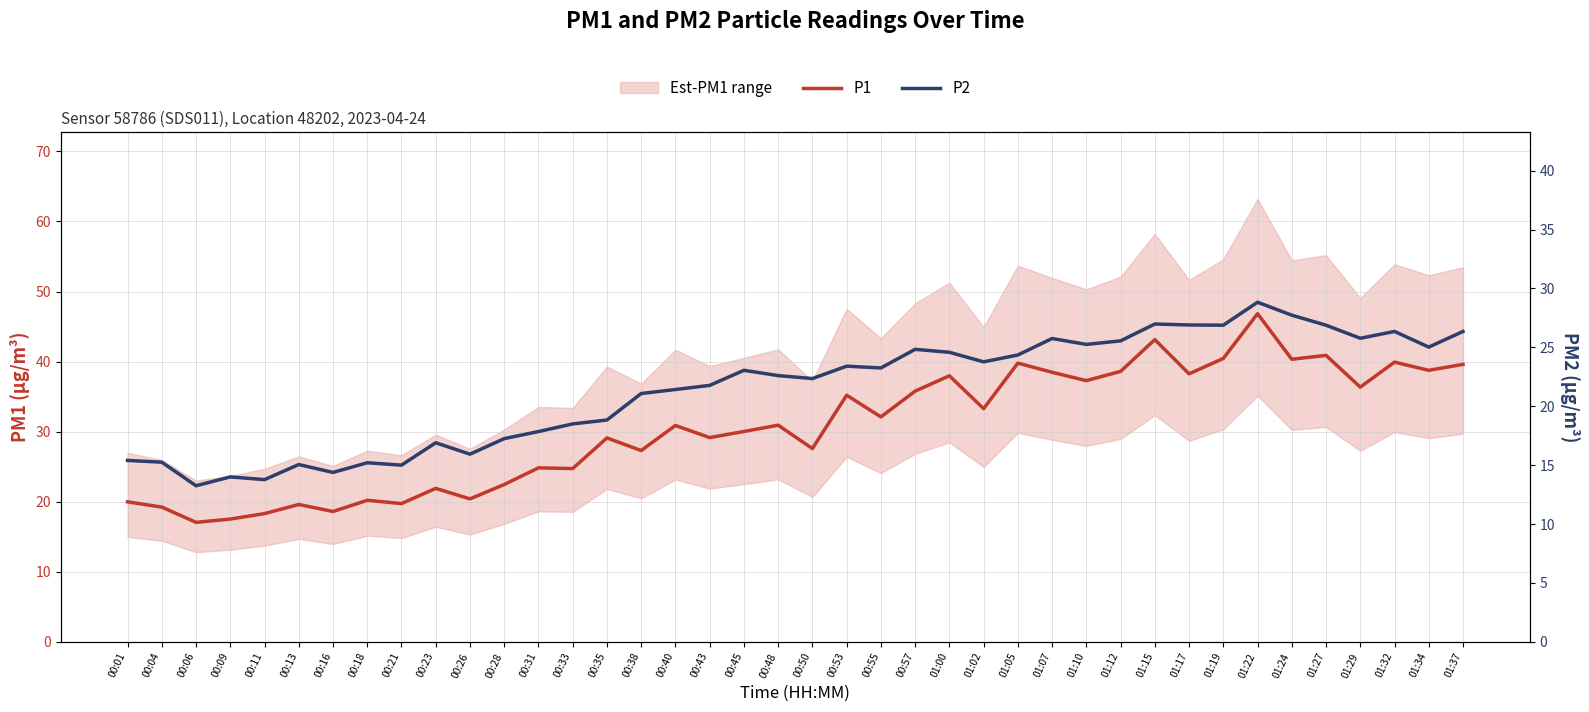

Which has a higher value, 00:23 or 00:31?

00:31